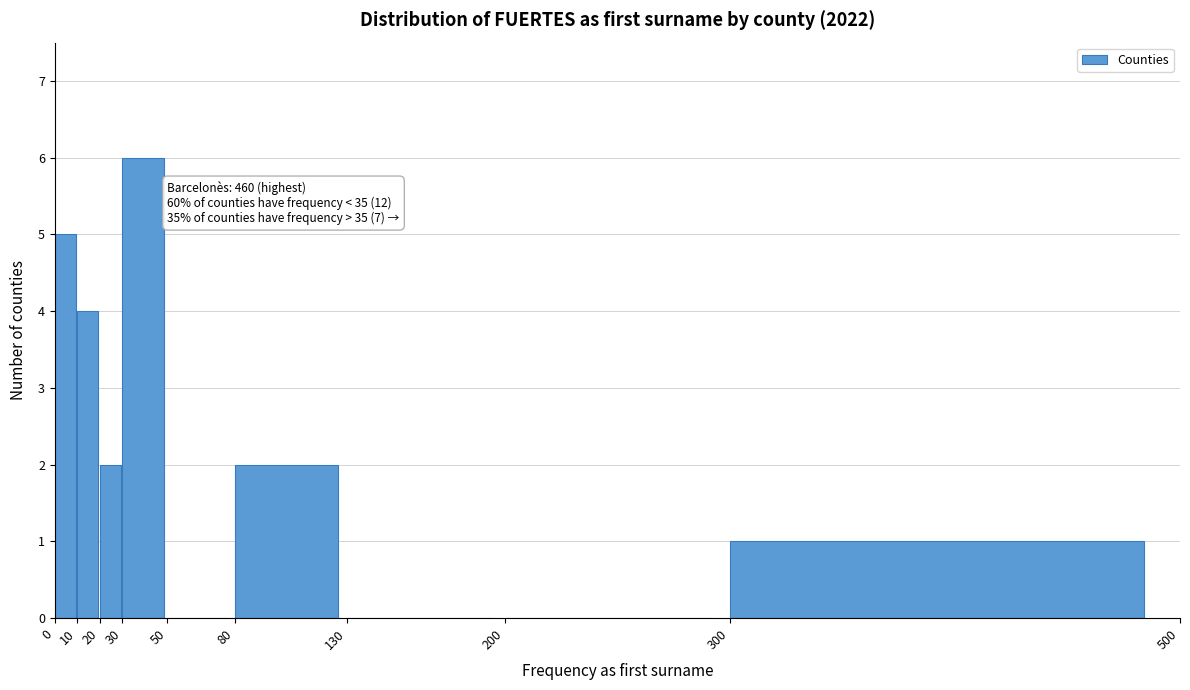

Over which range of the x-axis is the bar tallest?

30 to 50